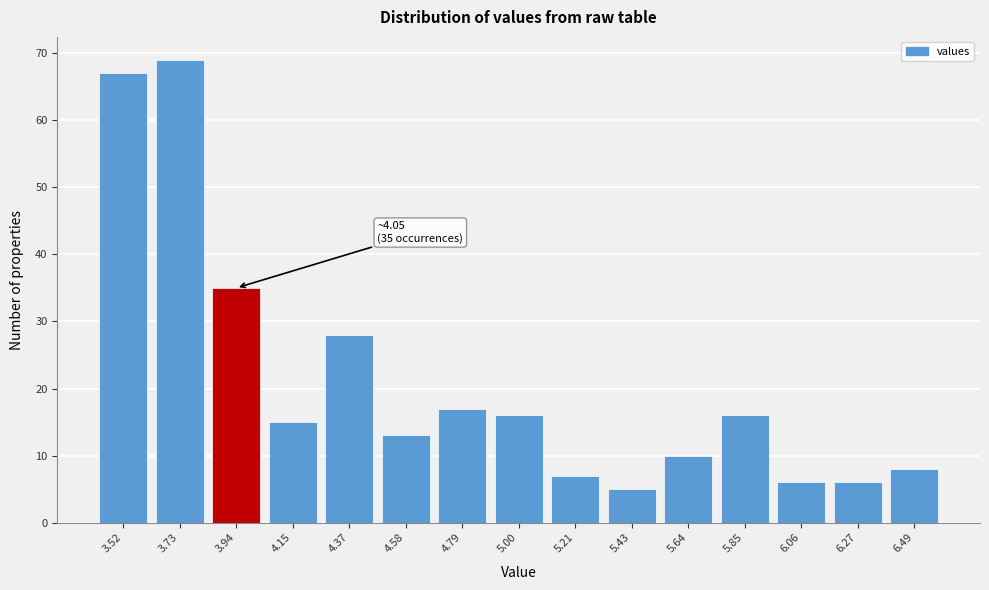

Reading left to right, transcribe all the data shown in this chart.

3.52=67	3.73=69	3.94=35	4.15=15	4.37=28	4.58=13	4.79=17	5.00=16	5.21=7	5.43=5	5.64=10	5.85=16	6.06=6	6.27=6	6.49=8